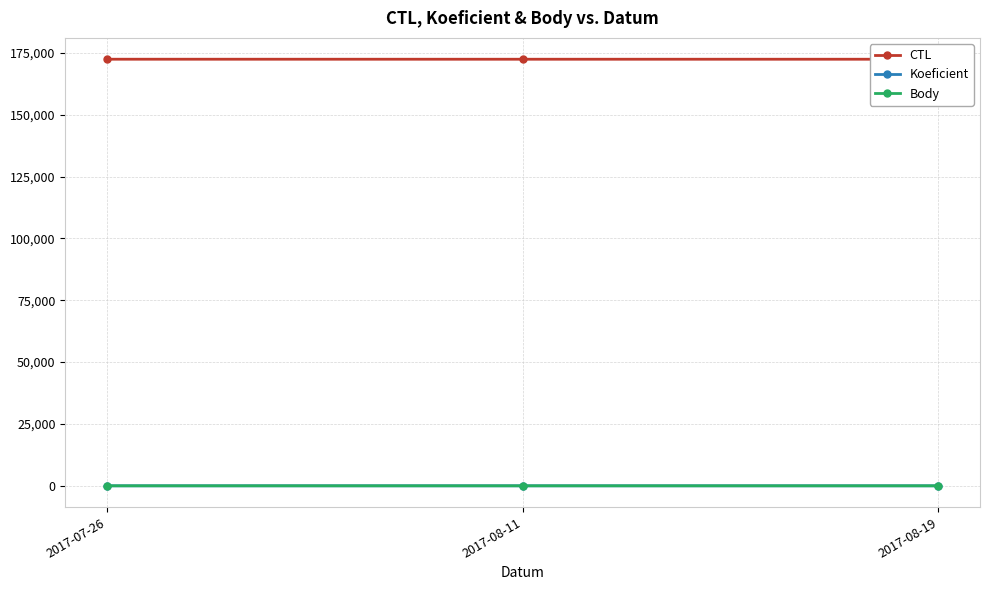

Where does the Body series first go above 3?

2017-07-26